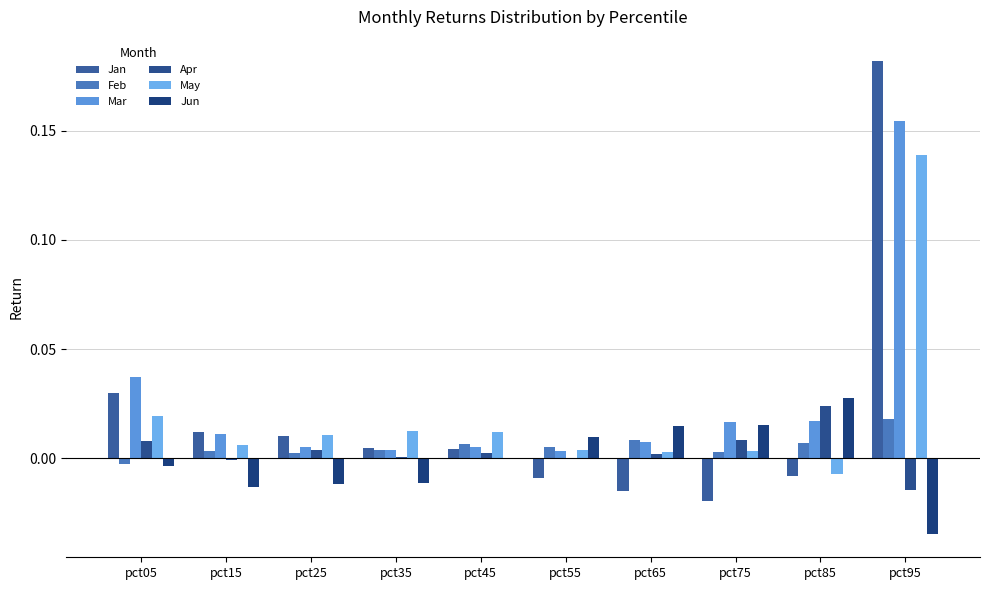

True or false: May has a value of 0.0 at pct15.

True